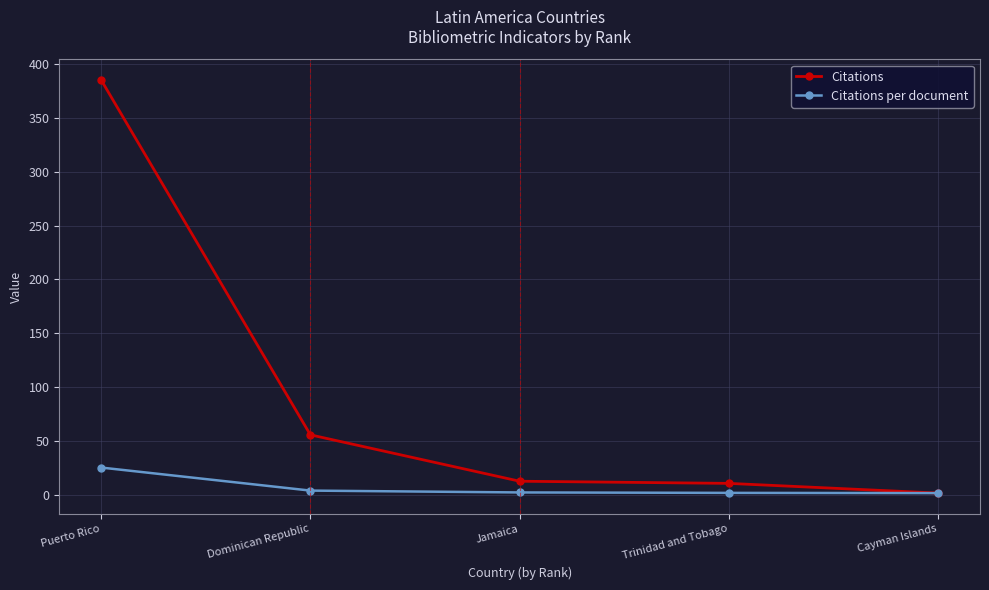

Which category has the highest value across all series?

Puerto Rico